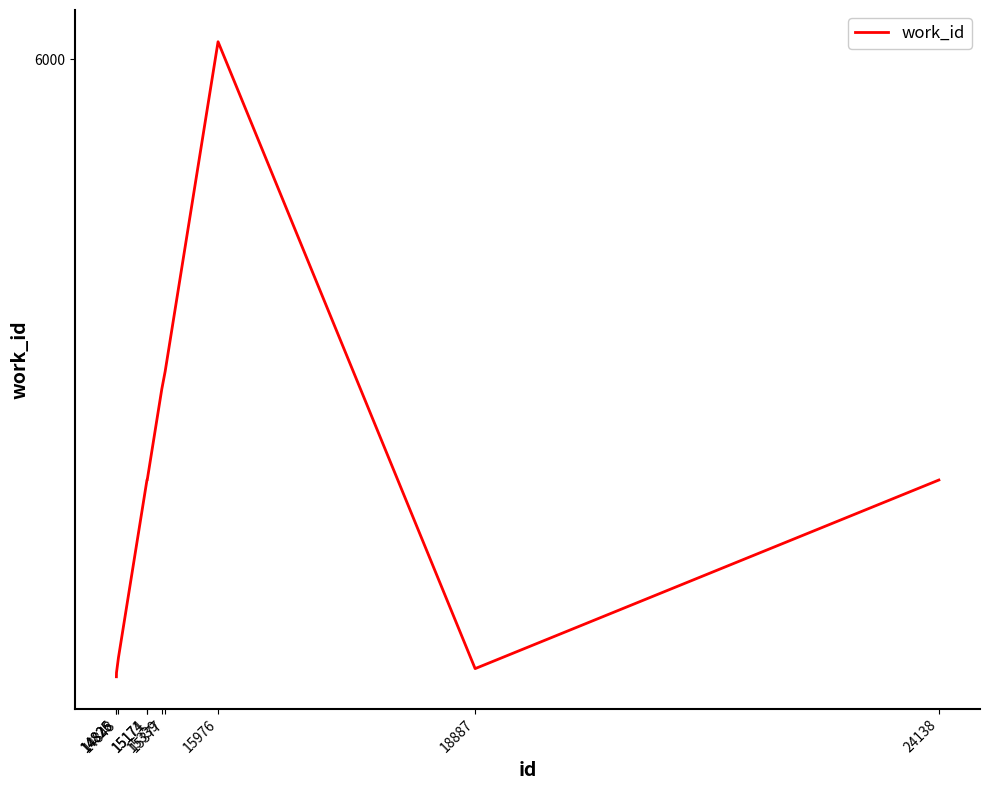

Which category has the lowest value across all series?

14825